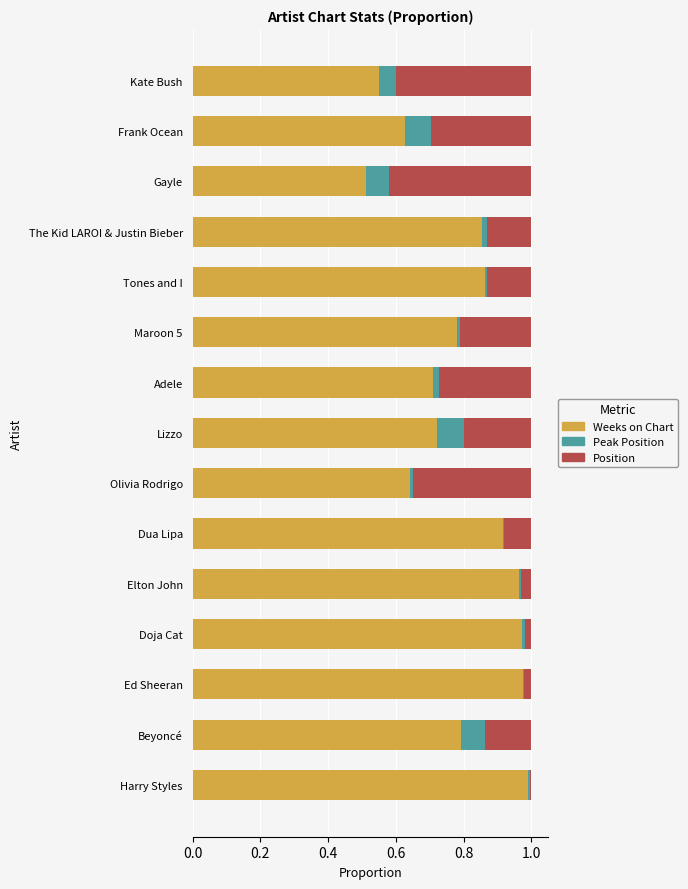

The value of Weeks on Chart at Beyoncé is 0.8. True or false?

True